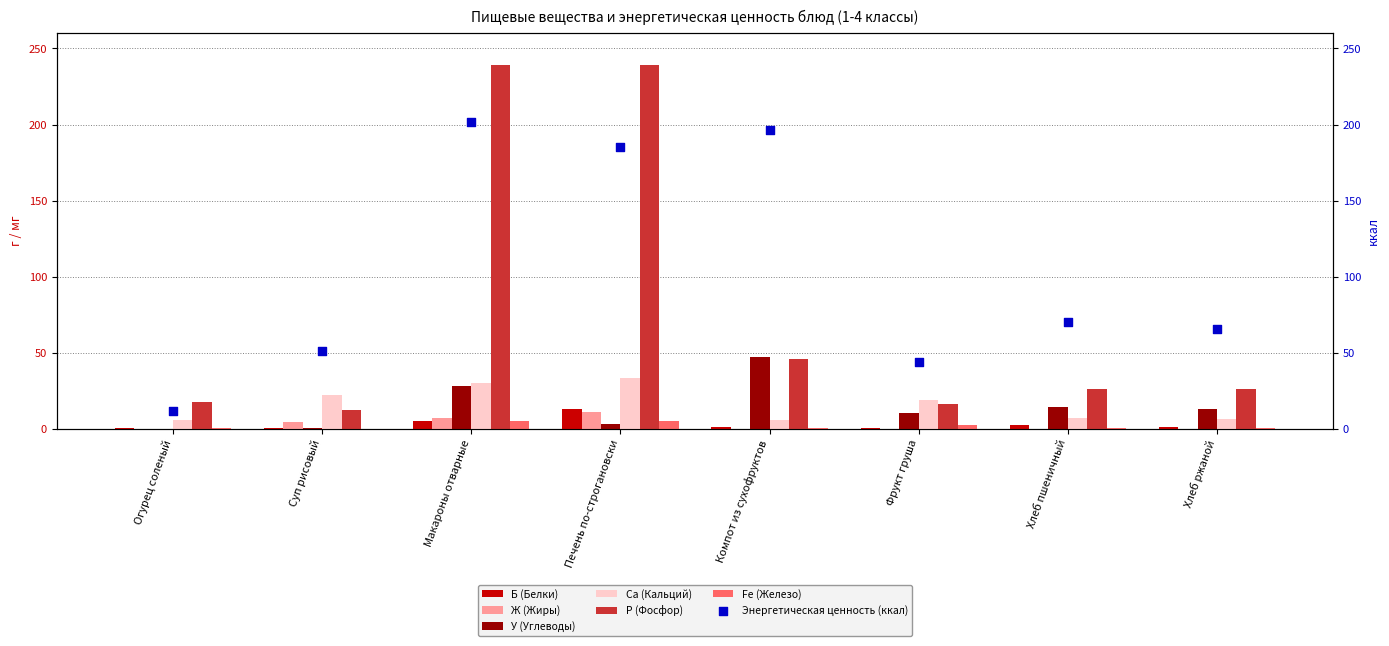

At how many categories does at least one series exceed 195?

2